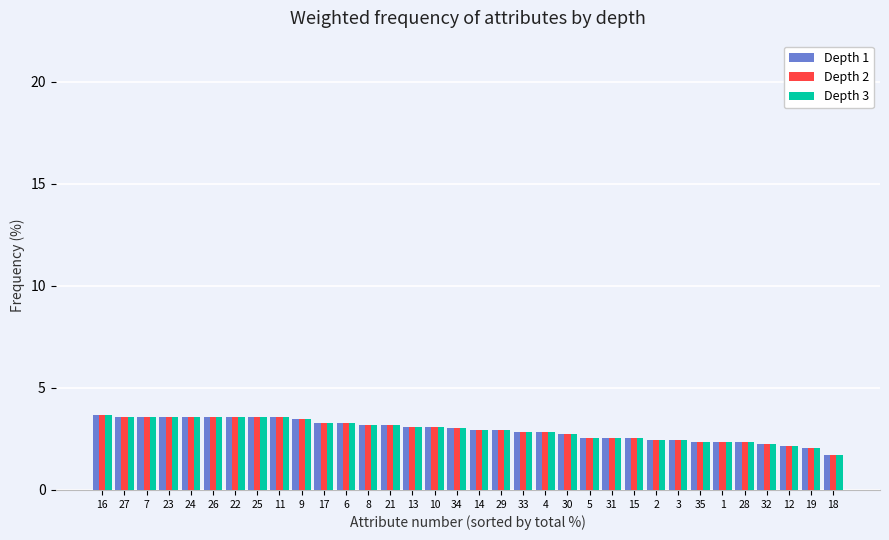

Read the Depth 2 value at 28.

2.4